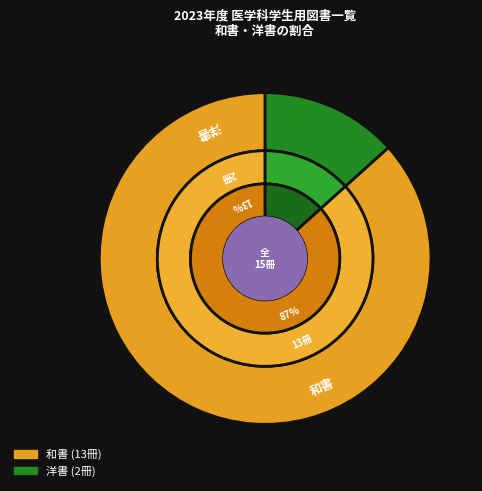

Which category accounts for the majority?

和書